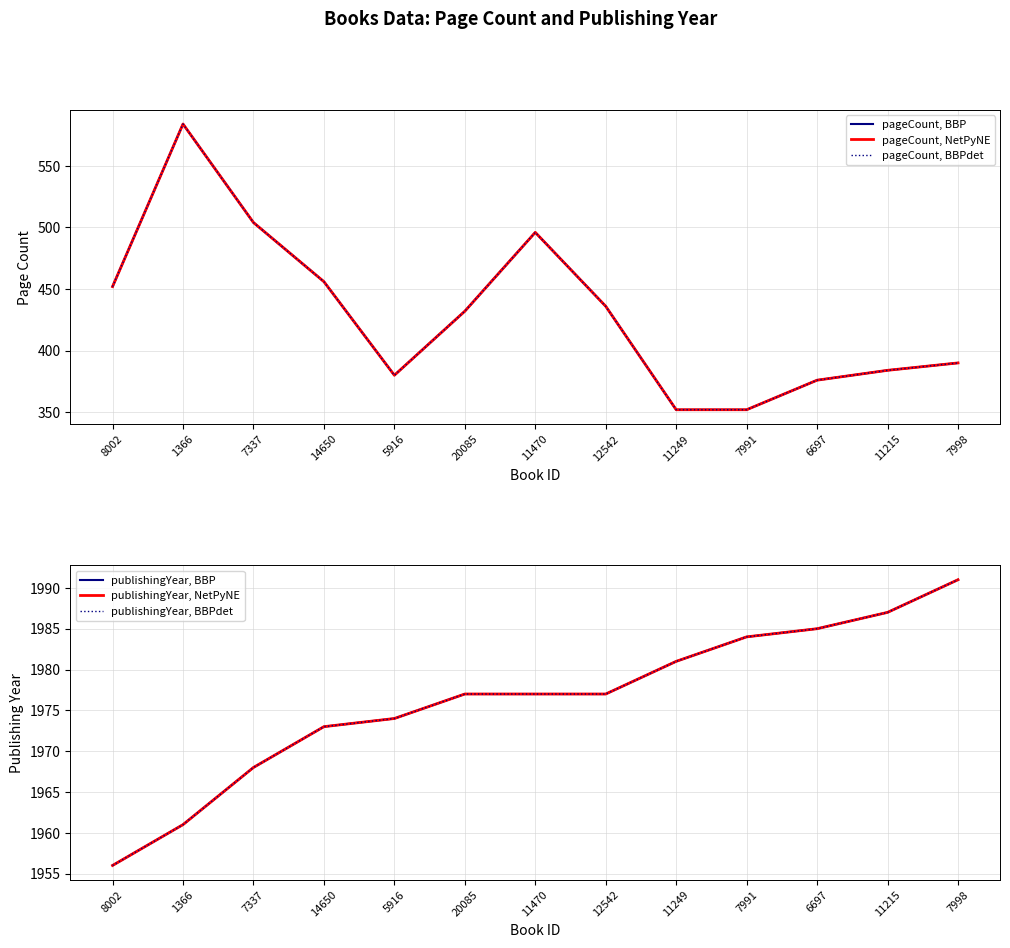

How many values in the pageCount, NetPyNE series are below 432?

6